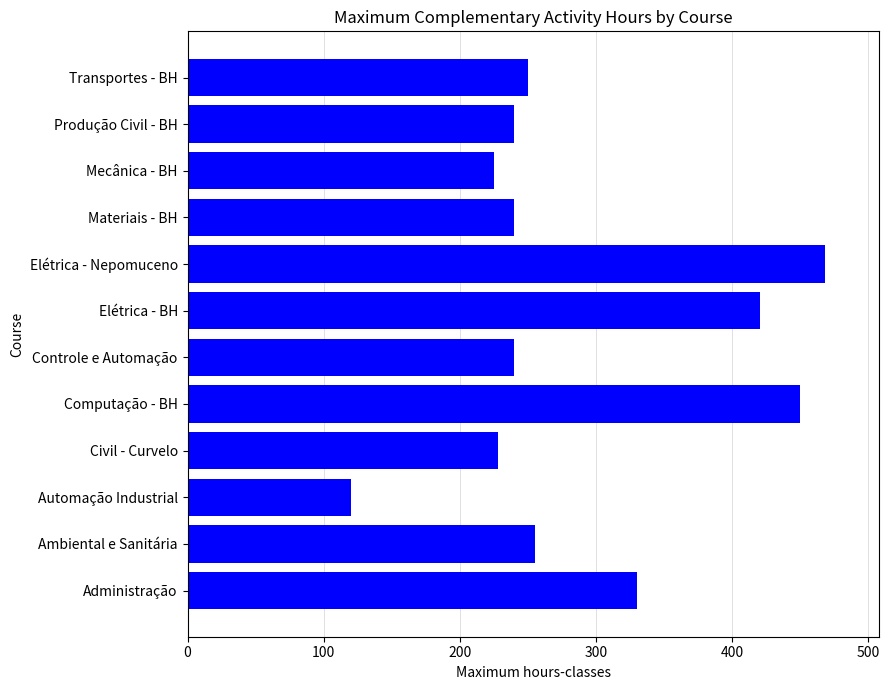

Reading bottom to top, list all the values displayed in this chart.

Administração=330	Ambiental e Sanitária=255	Automação Industrial=120	Civil - Curvelo=228	Computação - BH=450	Controle e Automação=240	Elétrica - BH=420	Elétrica - Nepomuceno=468	Materiais - BH=240	Mecânica - BH=225	Produção Civil - BH=240	Transportes - BH=250